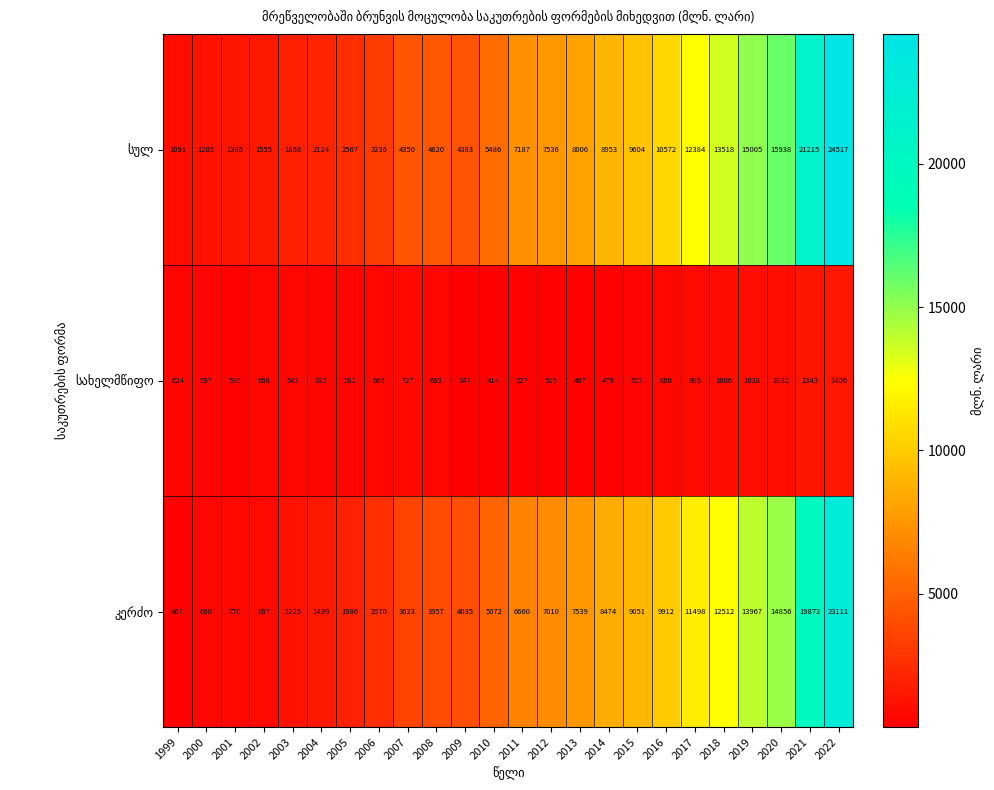

Which category has the highest value across all series?

2022